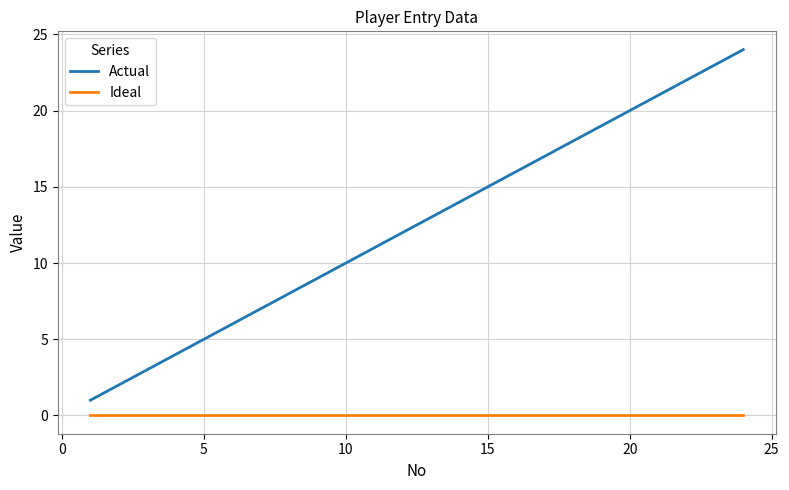

List the series in order of their peak value, lowest first.

Ideal, Actual